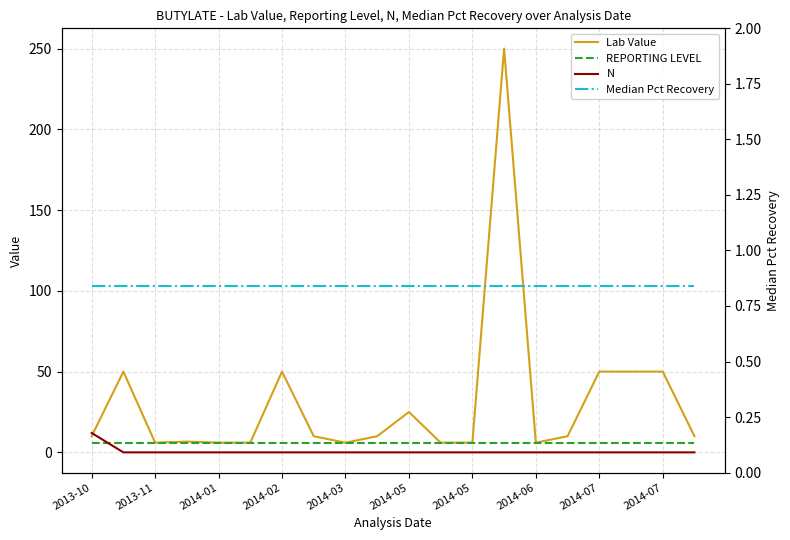

At which label does N reach its peak?

2013-10